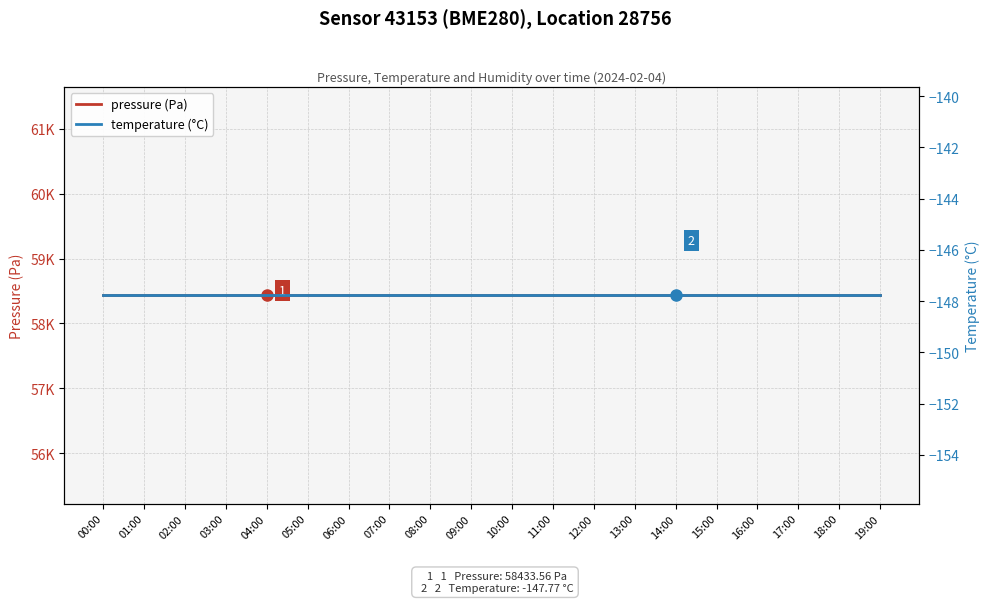

Which series has the largest range (max minus min)?

pressure (Pa)